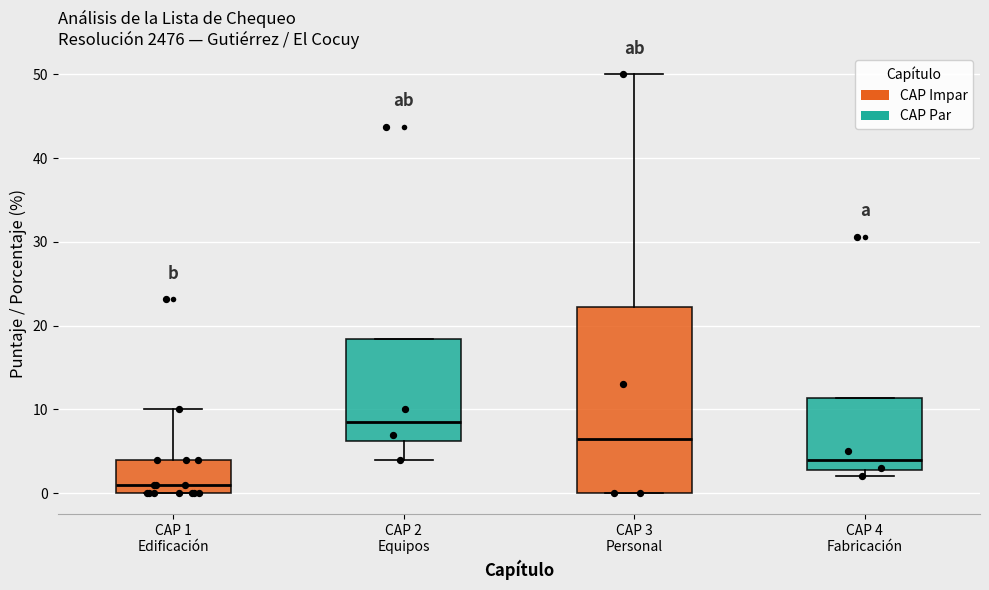

Which box's median line is the highest?

CAP 2 Equipos